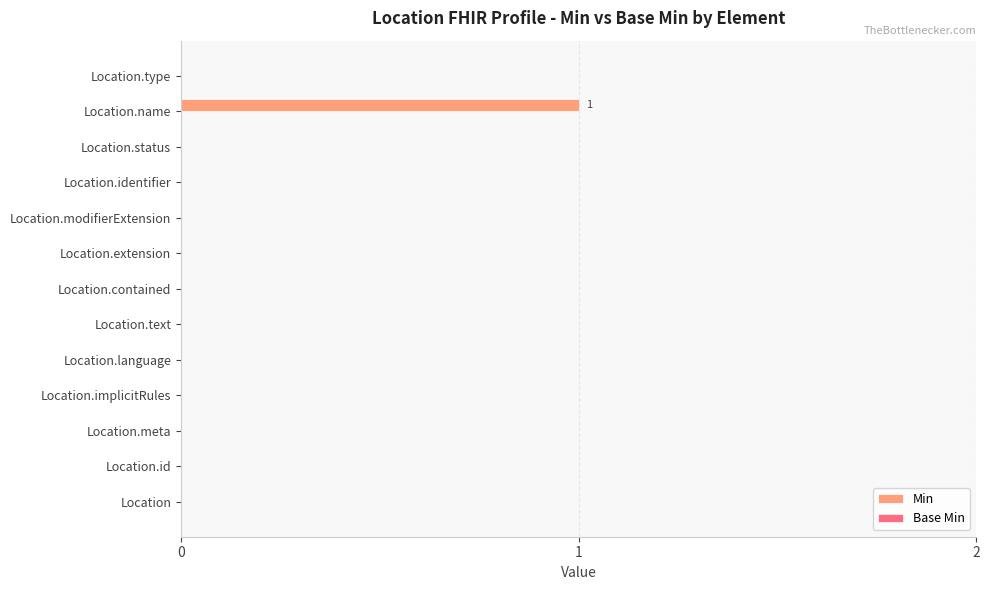

True or false: the data shows 0 at Location.id.

True